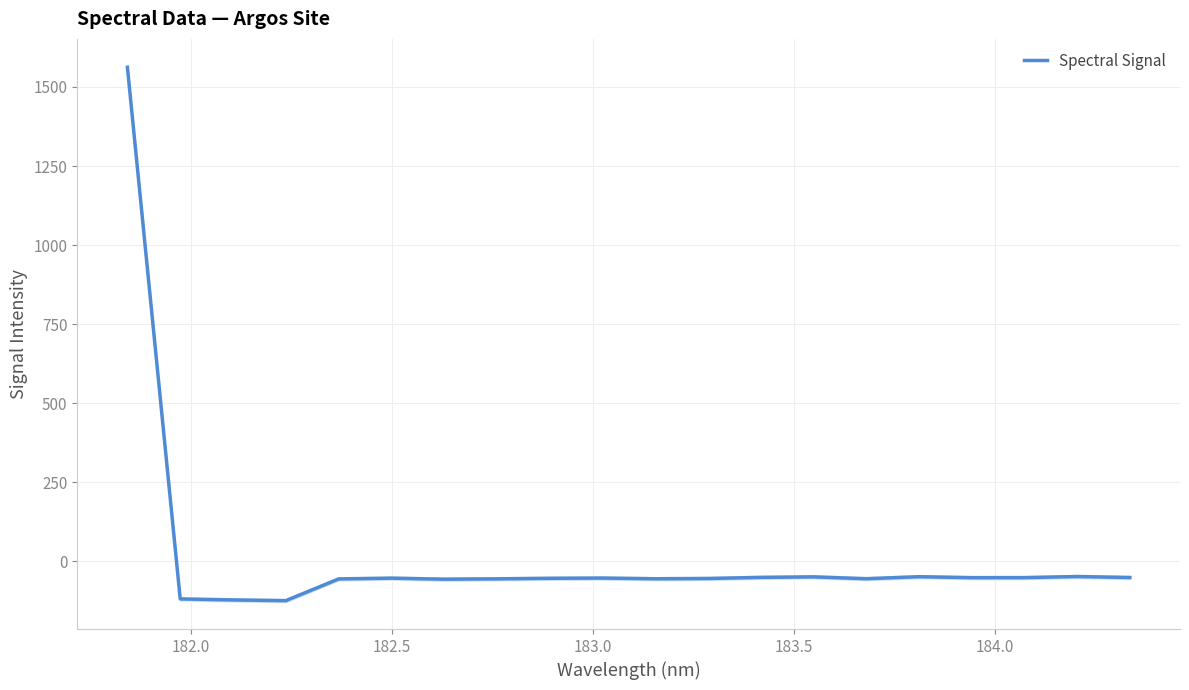

What is the highest value of the Spectral Signal series?

1562.0